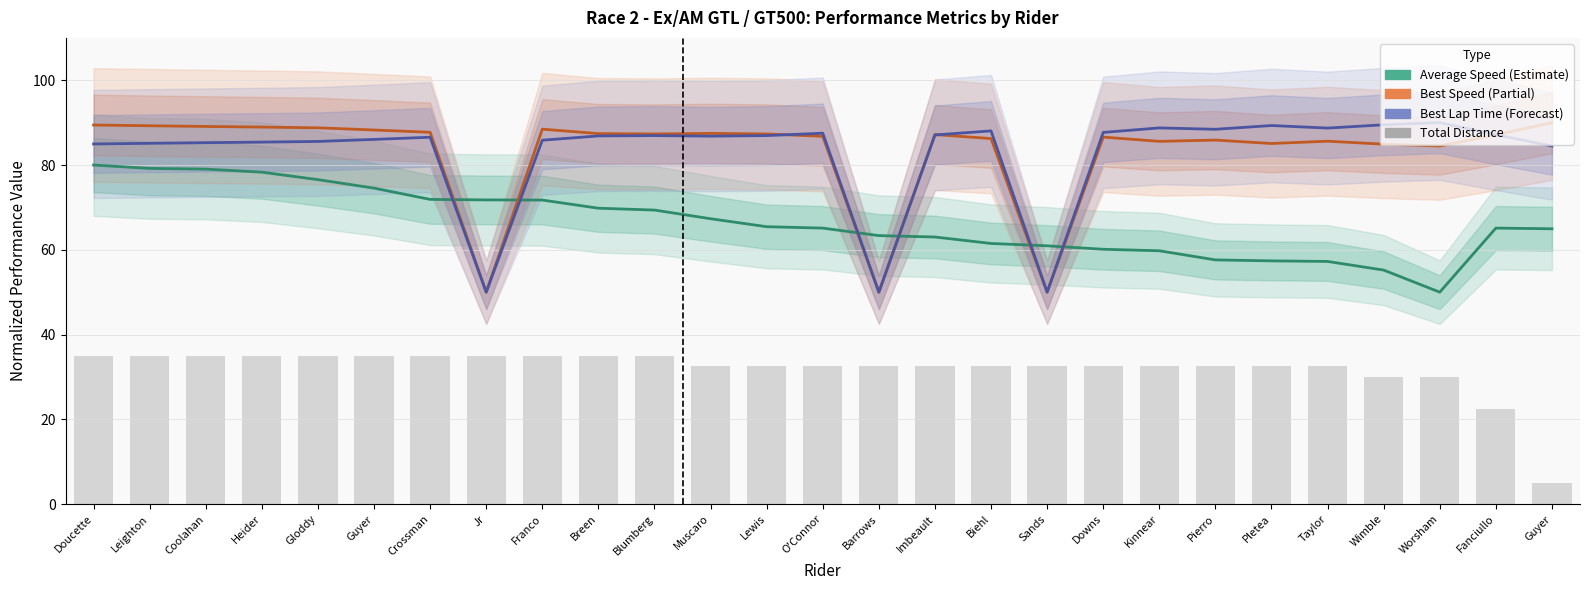

What is the difference between the highest and lowest values at Heider?

54.0